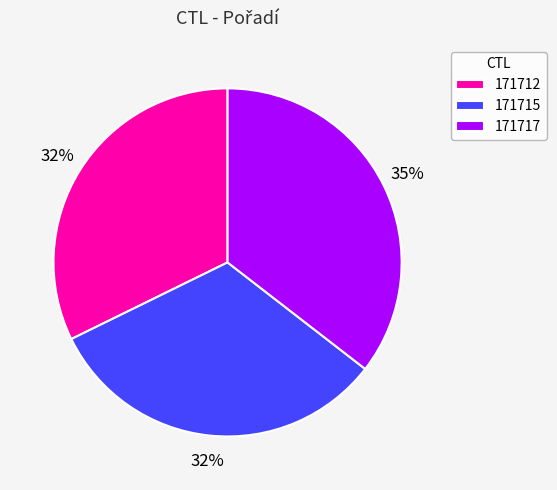

Is 171717 the majority of the pie?

No